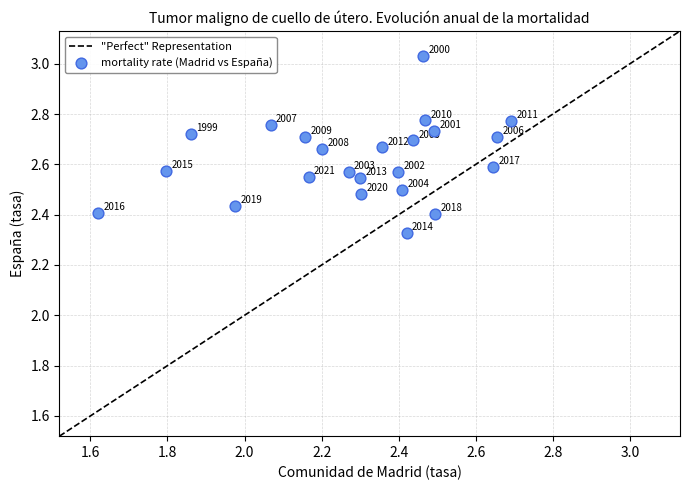

What is the range of Y values (max minus min)?

0.7